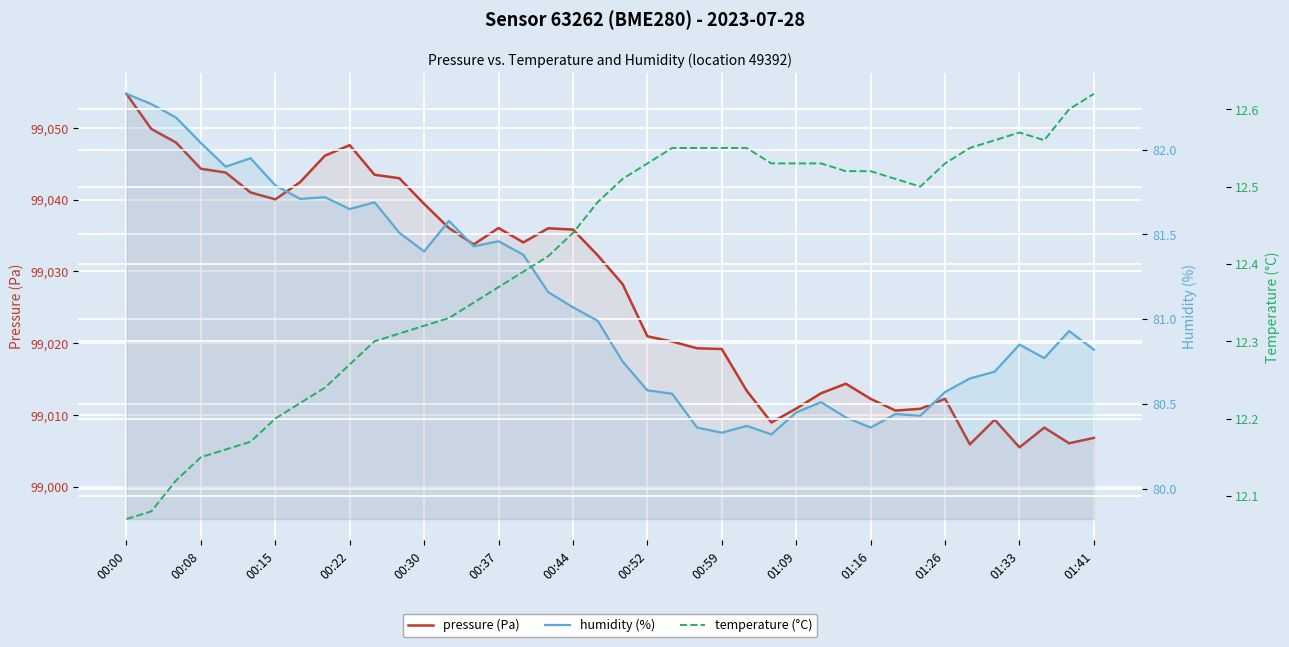

How many interior local peaks does the pressure (Pa) series have?

7